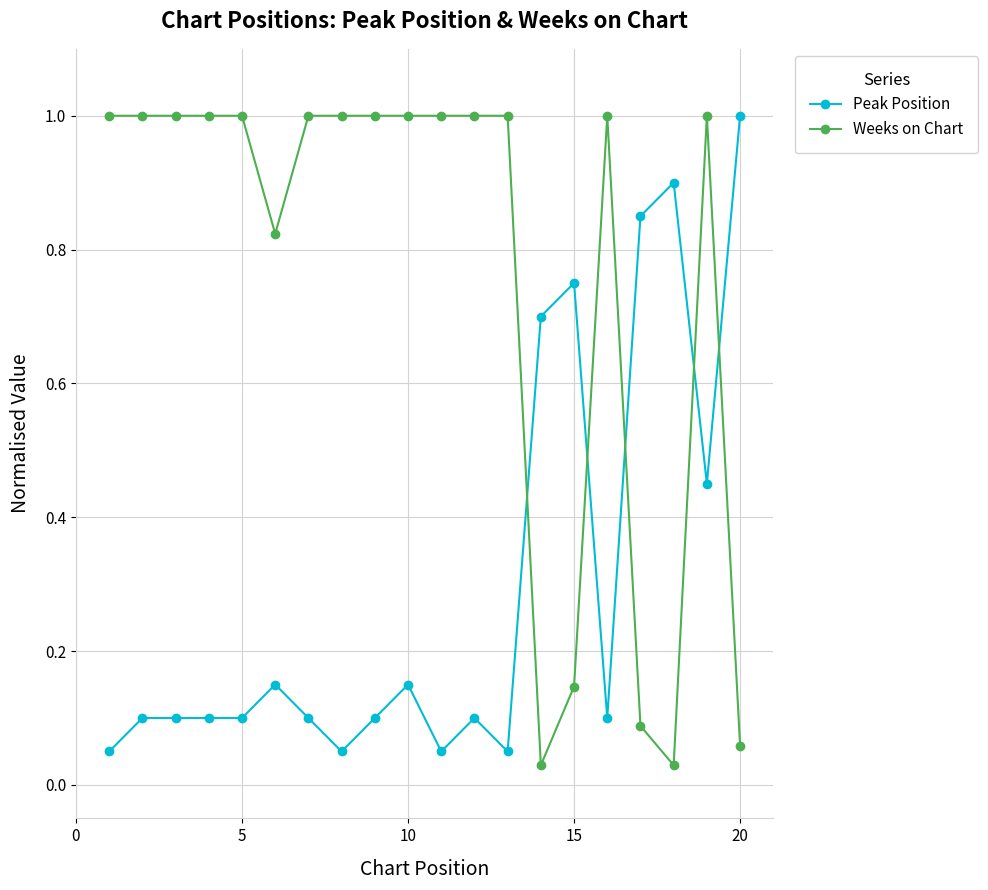

Which series has the largest total across all categories?

Weeks on Chart